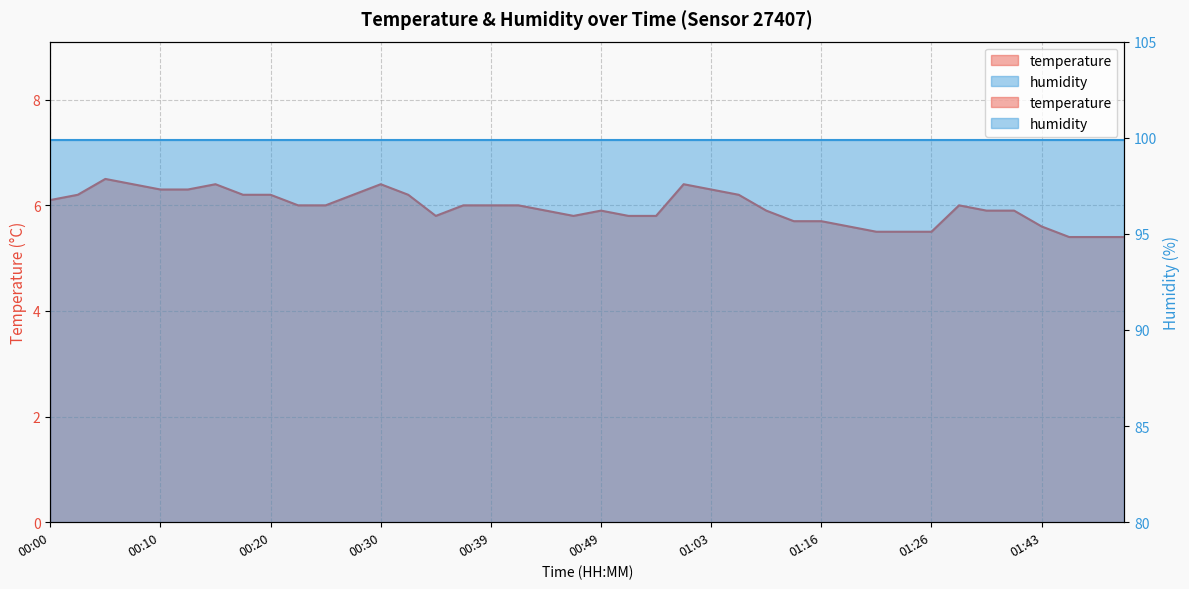

Which has a higher value, 00:39 or 00:10?

00:10